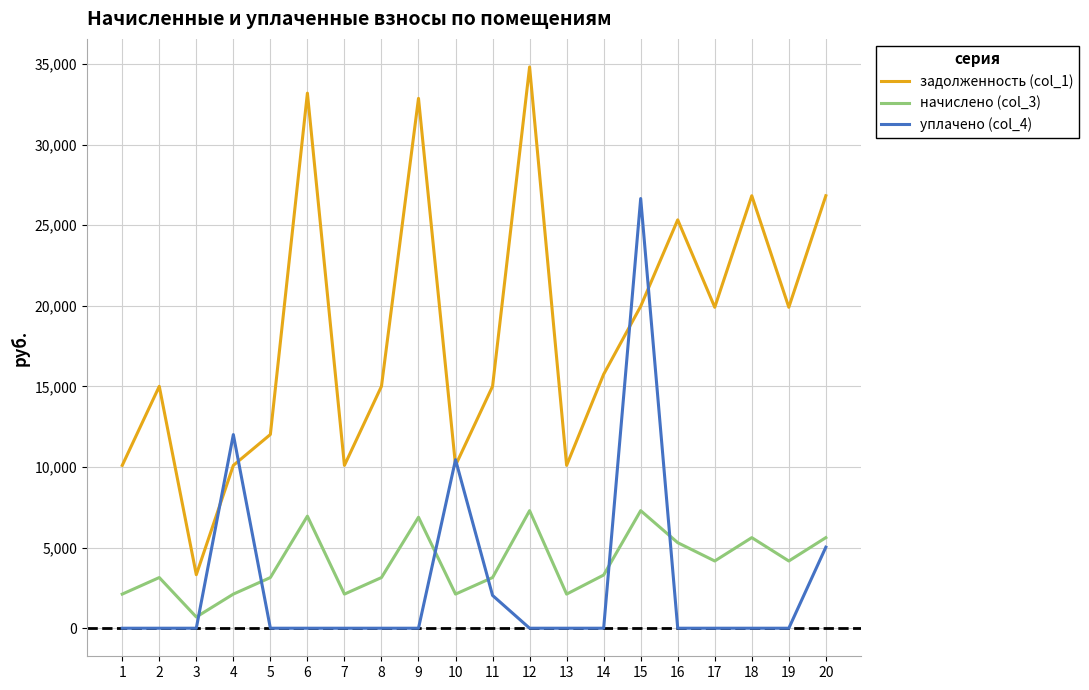

What is the total value across all series at 15?

53925.5